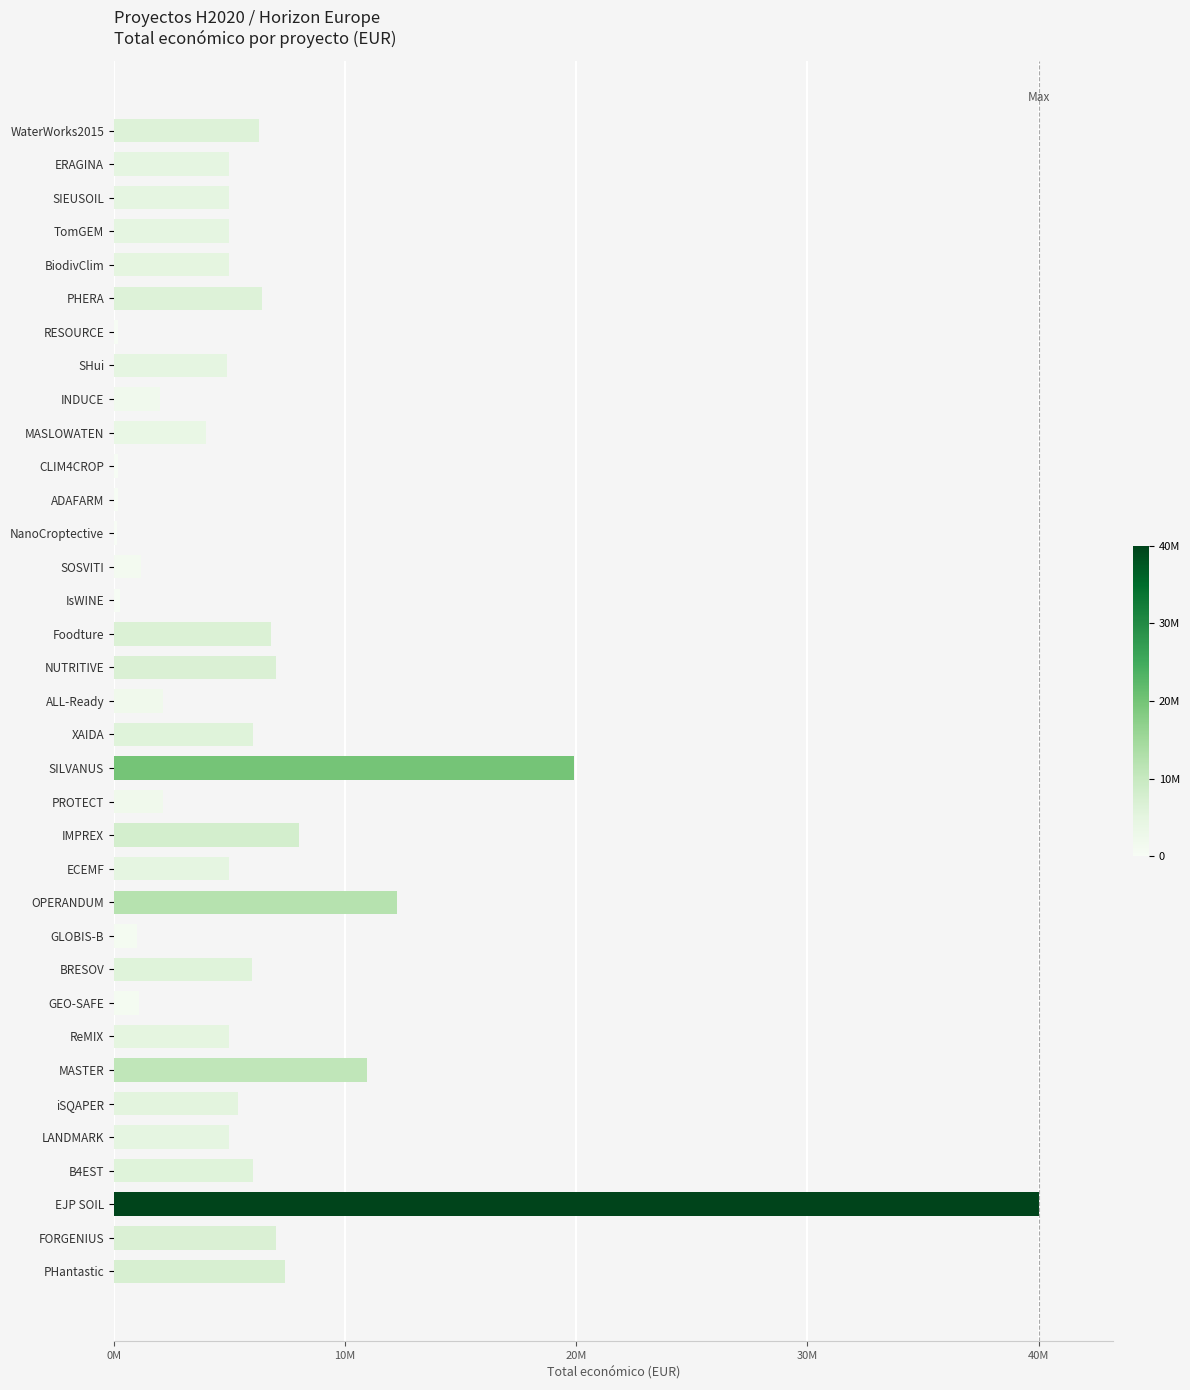

What is the maximum value shown in the chart?

40000000